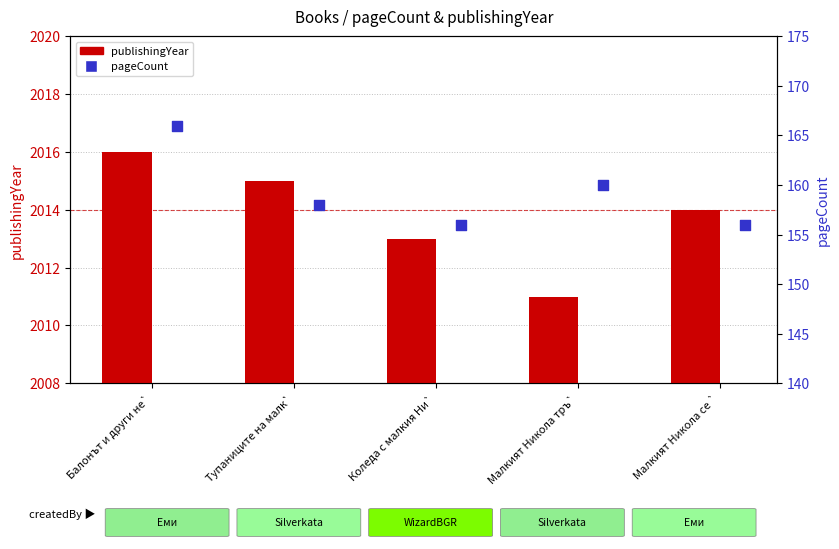

What is the total value across all series at Балонът и други не`?

2182